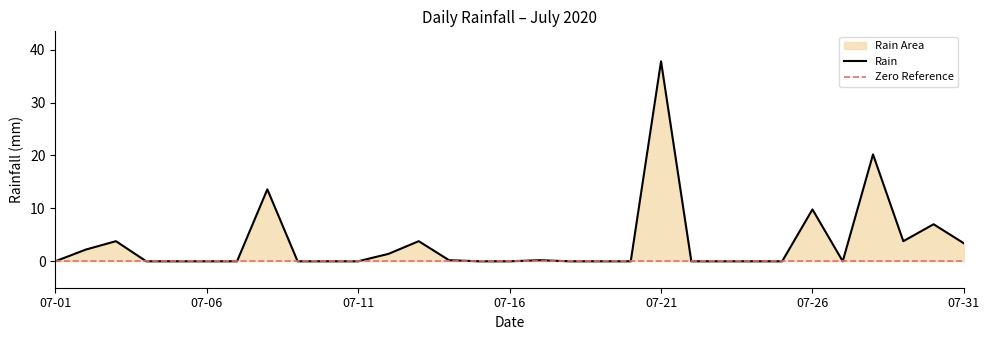

At which label does Rain reach its peak?

07-21